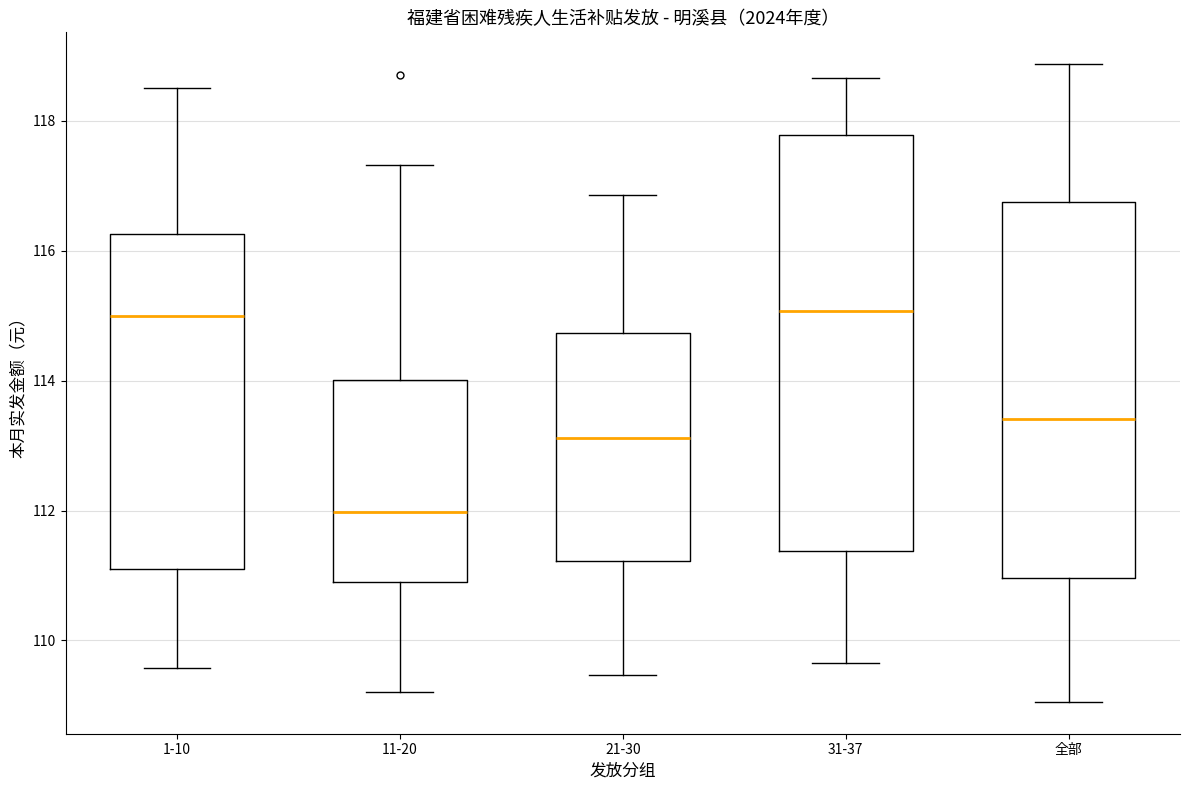

Comparing the boxes themselves (not the whiskers), which one is the tallest?

31-37